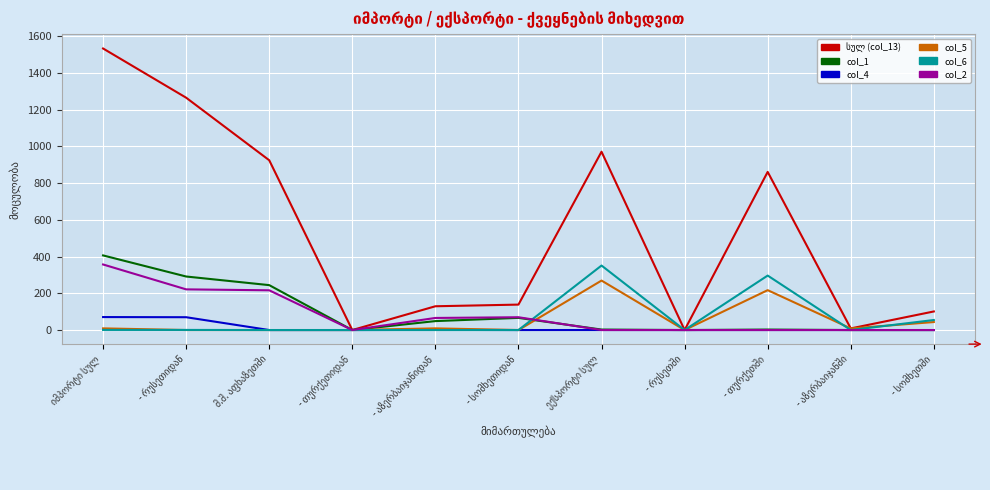

What is the maximum value for col_2?

357.0